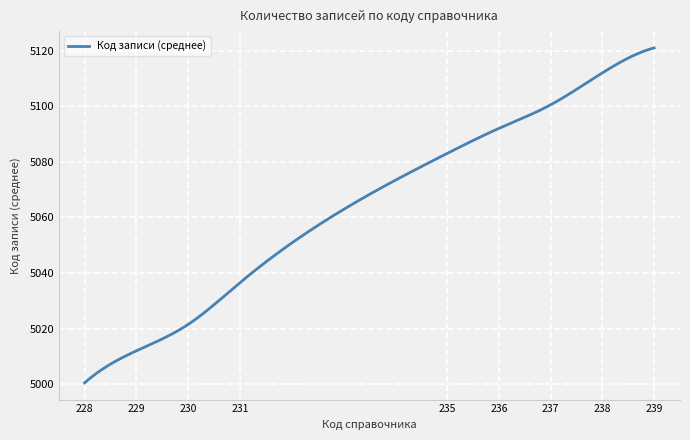

What is the difference between the maximum and minimum values?

120.5